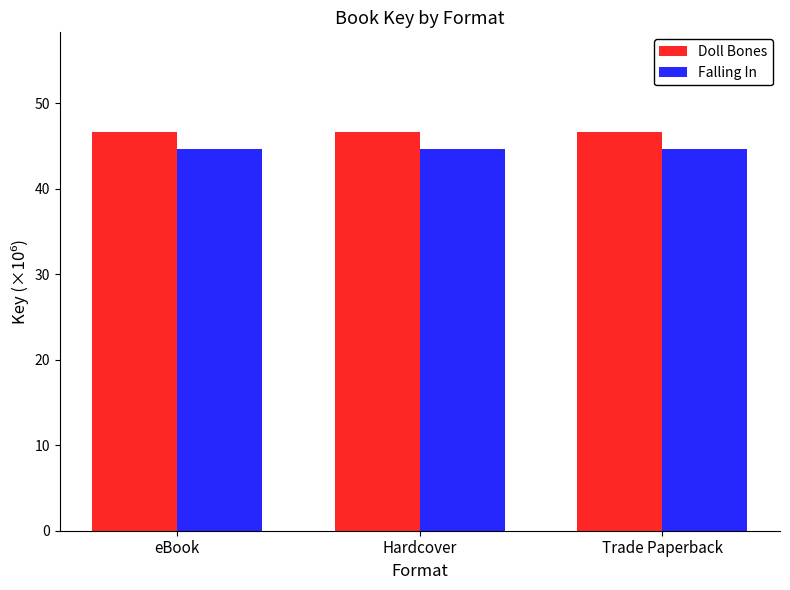

True or false: Falling In has a value of 44.6 at Hardcover.

True